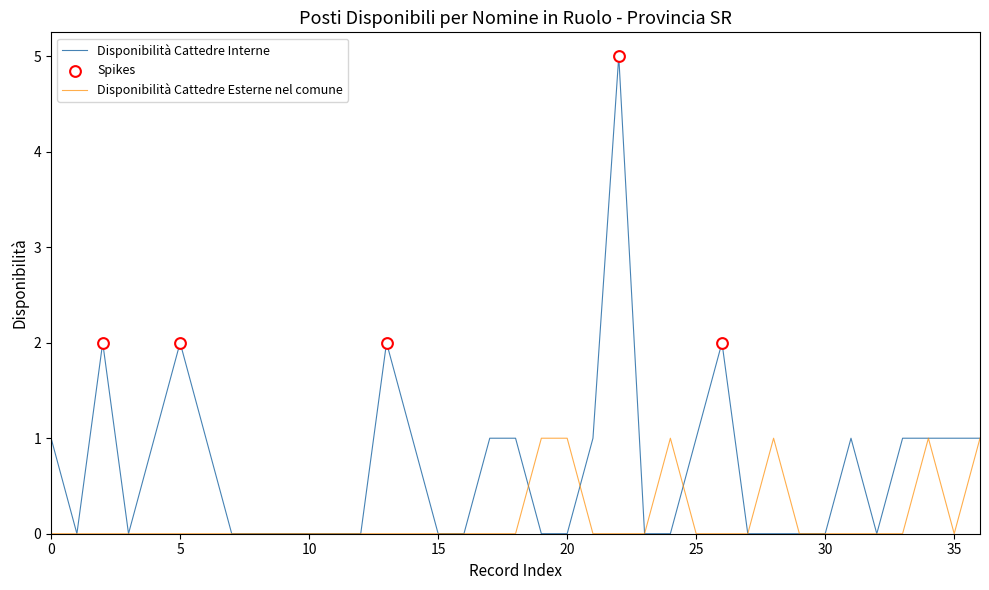

List the series in order of their peak value, lowest first.

Disponibilità Cattedre Esterne nel comune, Disponibilità Cattedre Interne